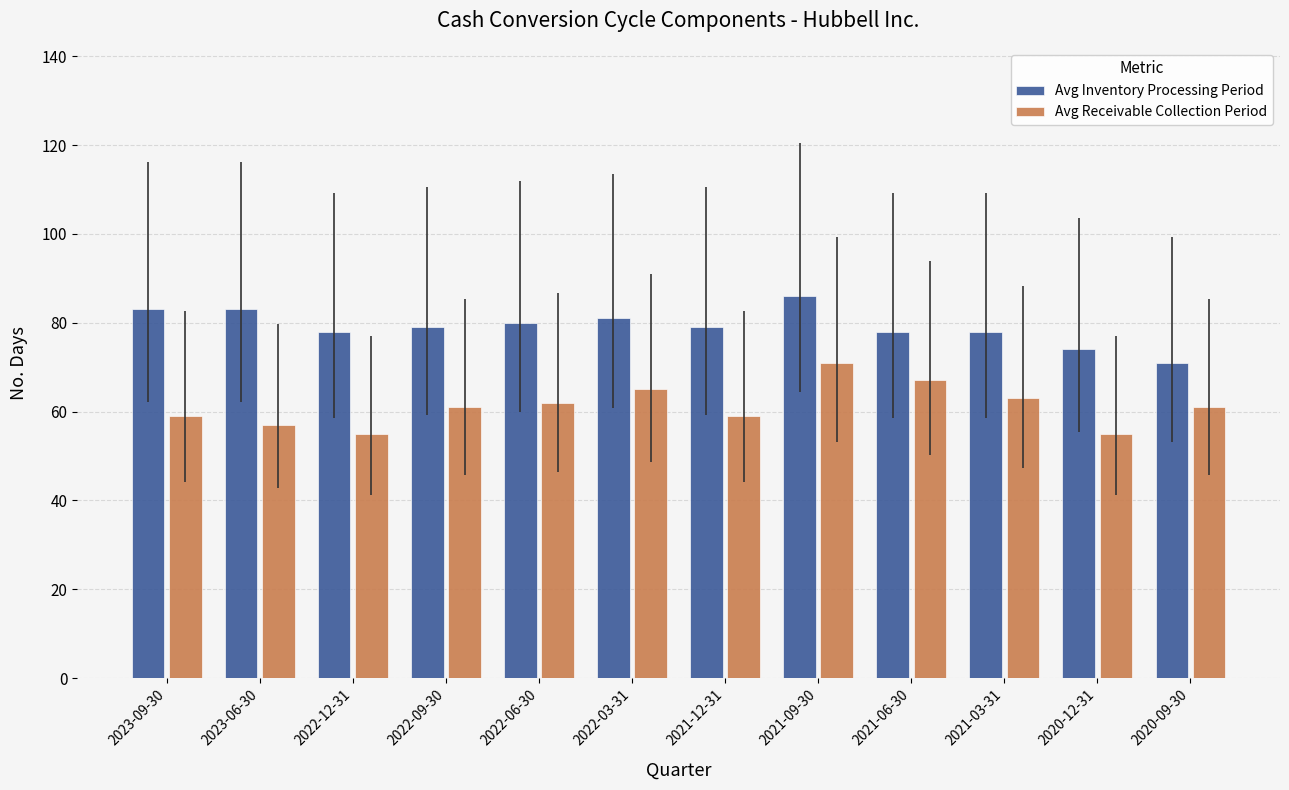

At how many categories does at least one series exceed 77?

10